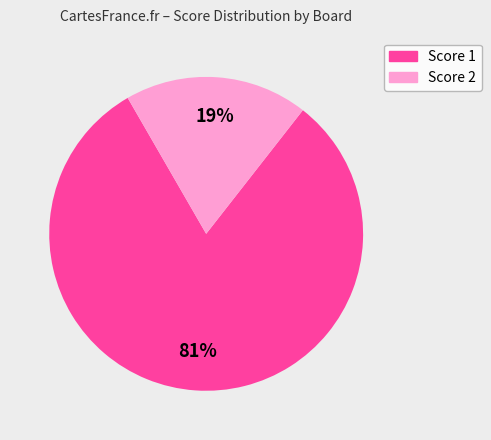

Rank the categories by value from lowest to highest.

Score 2, Score 1